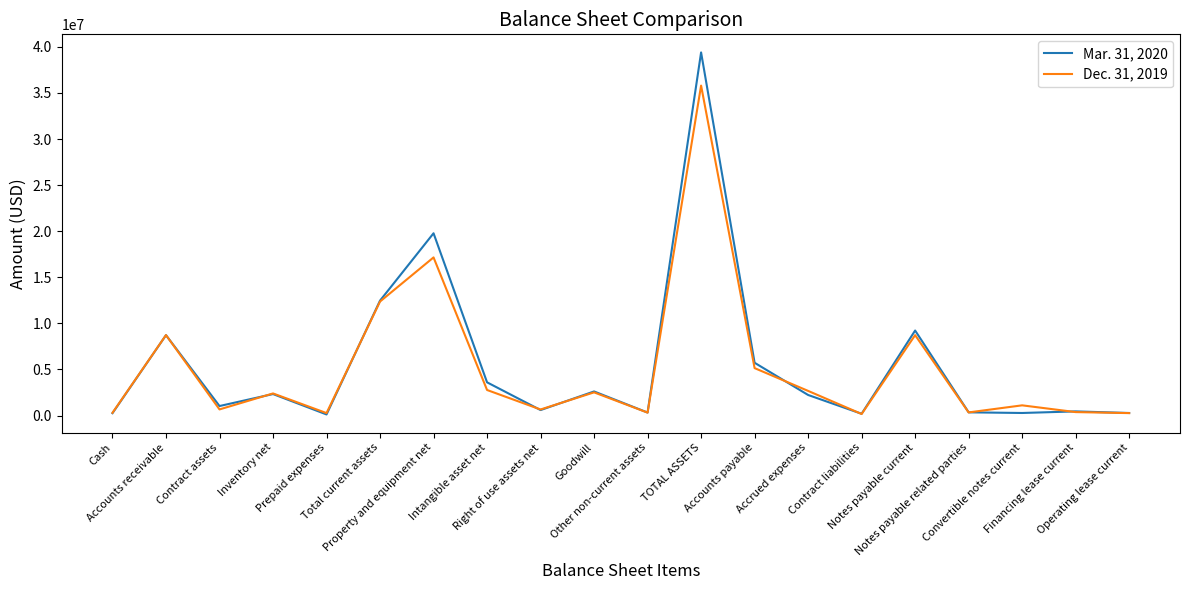

Rank the series at Cash from highest to lowest value.

Dec. 31, 2019, Mar. 31, 2020